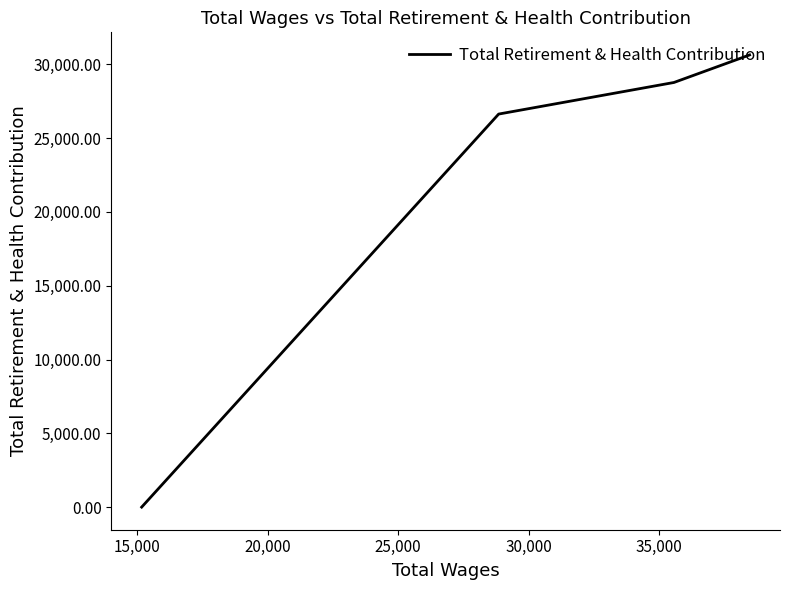

True or false: there are more than 0 points higher than both neighbors.

False